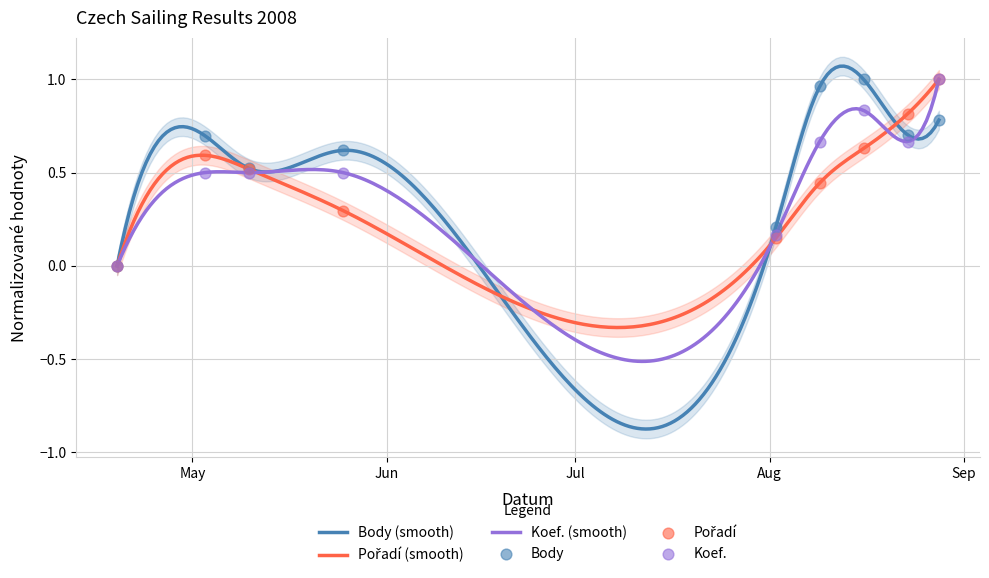

Which series contains the lowest Y value?

Body